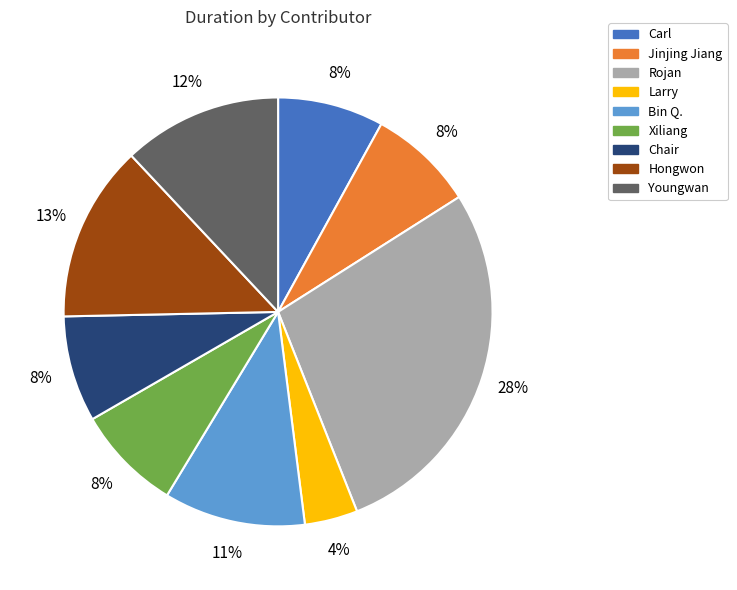

What is the smallest slice in the pie chart?

Larry